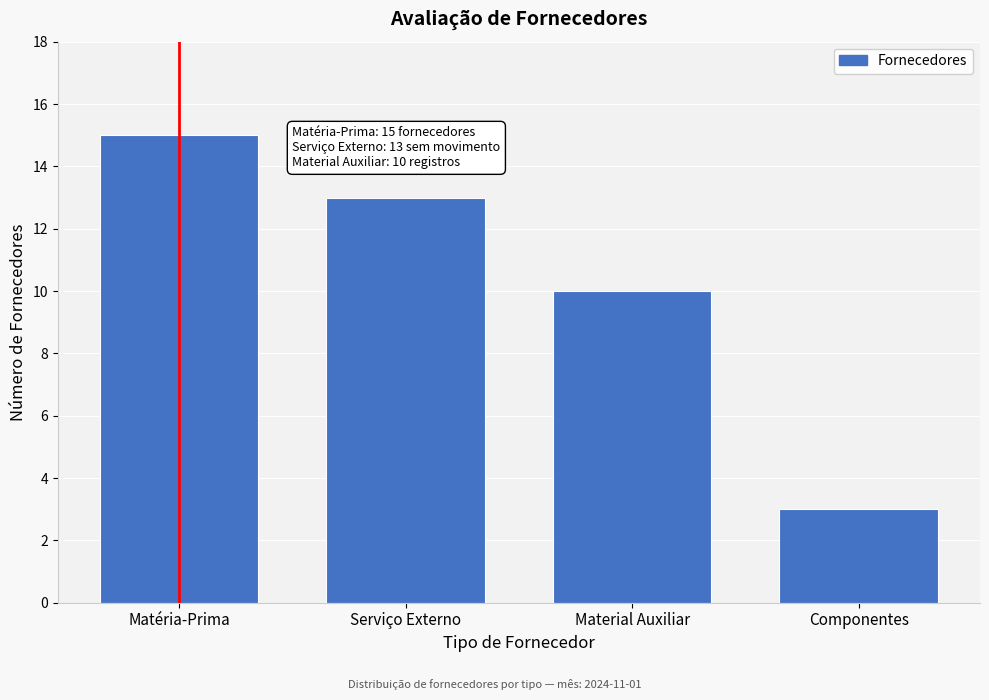

Reading left to right, list all the values displayed in this chart.

Matéria-Prima=15	Serviço Externo=13	Material Auxiliar=10	Componentes=3